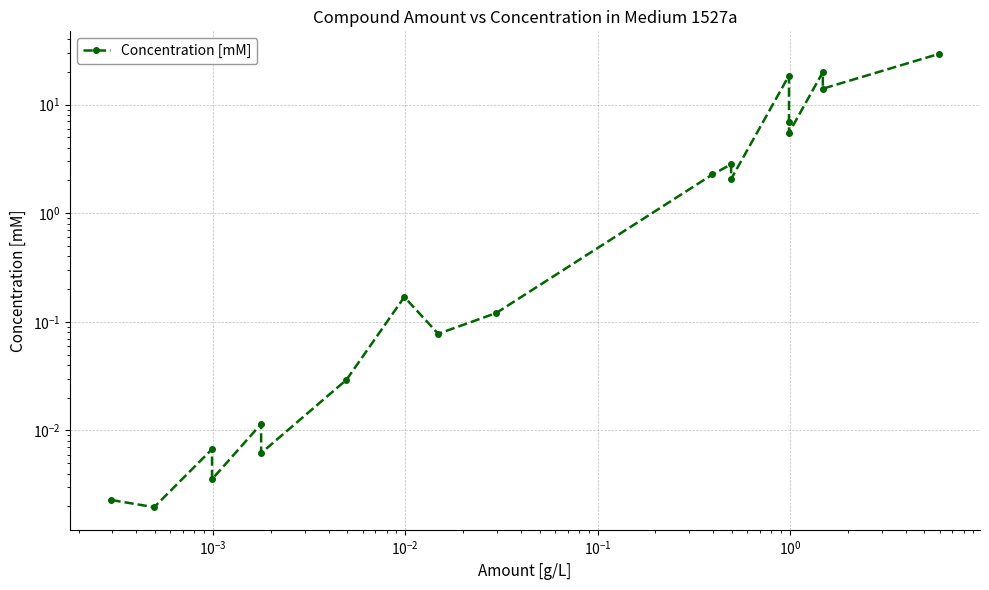

The chart shows a value of 0.0 at $\mathdefault{10^{-3}}$. True or false?

False